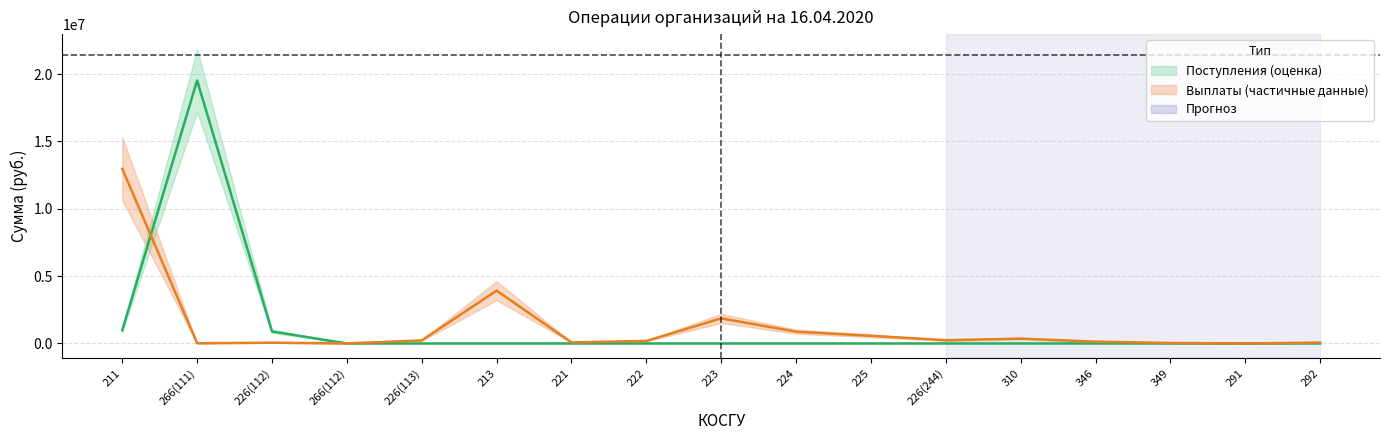

What is the label of the 17th point from the left?

292